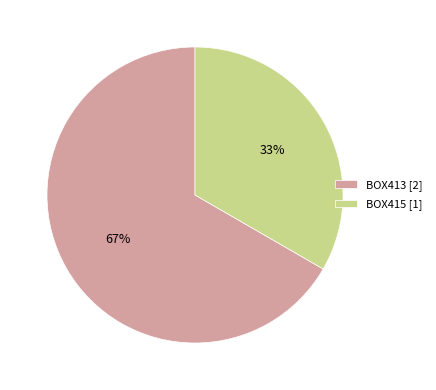

Which category has the biggest portion of the pie?

BOX413